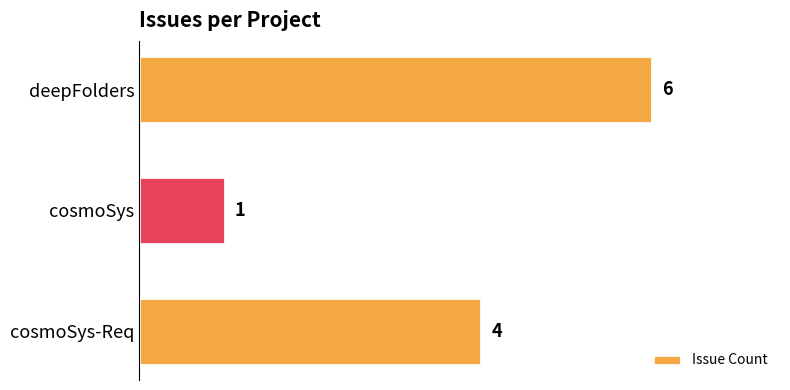

Between cosmoSys and cosmoSys-Req, which is larger?

cosmoSys-Req